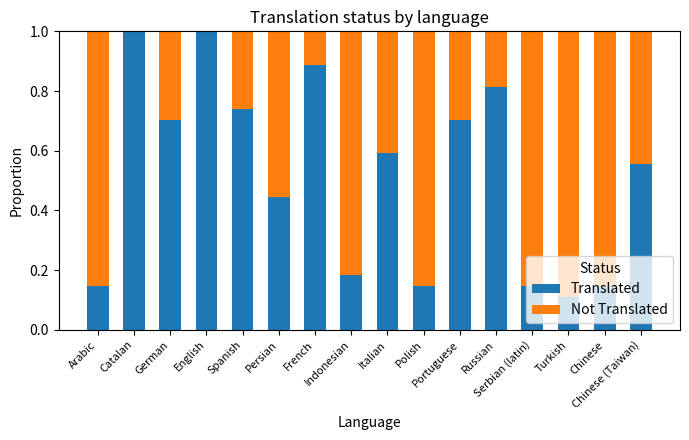

What is the maximum value for Translated?

1.0